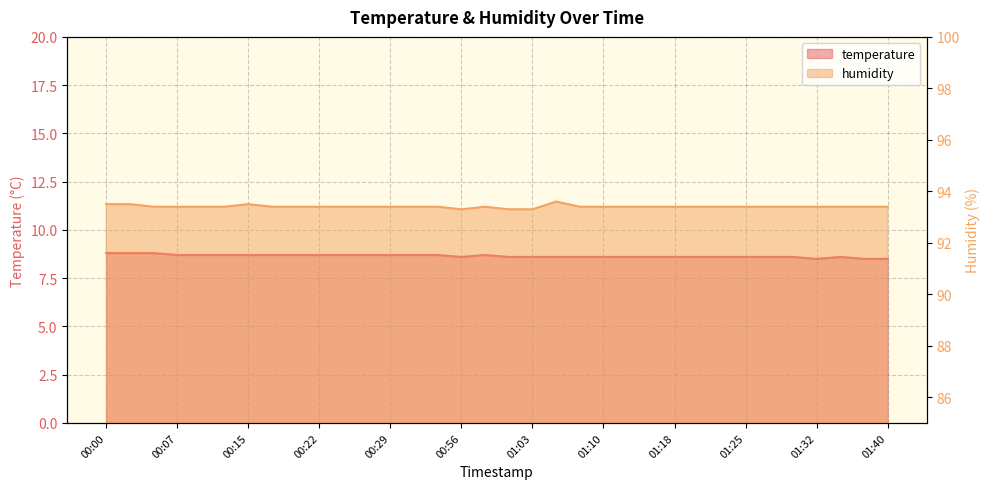

Which has a higher value, 00:24 or 00:56?

00:24